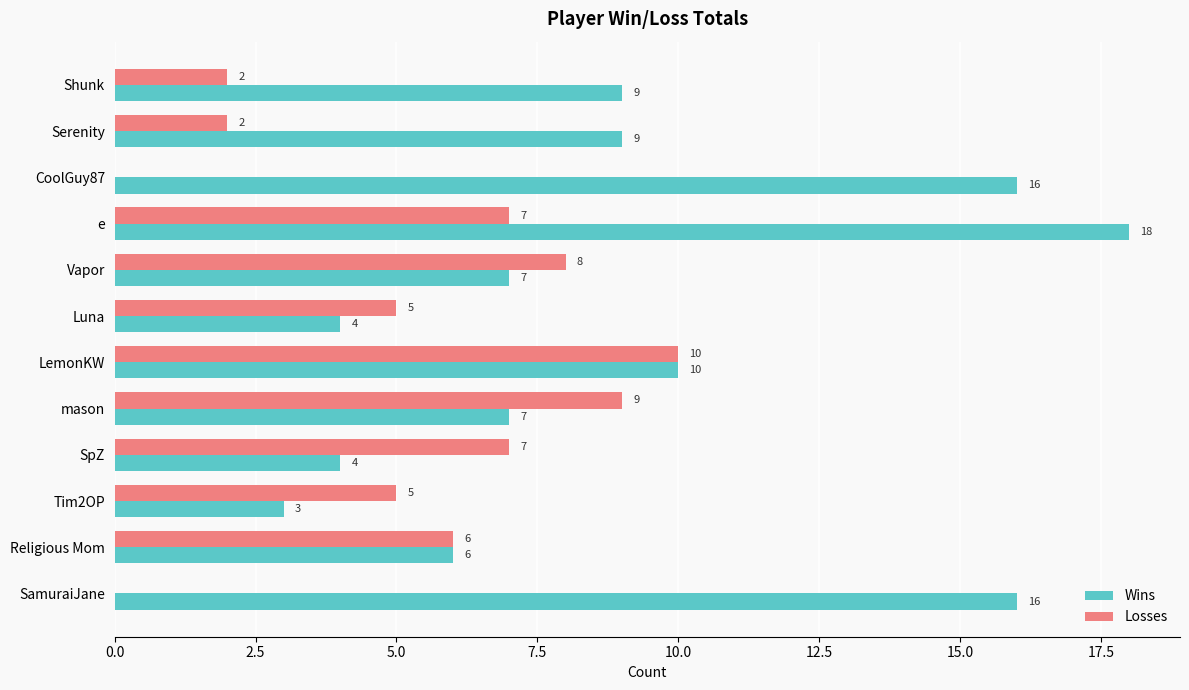

Which series has the largest total across all categories?

Wins